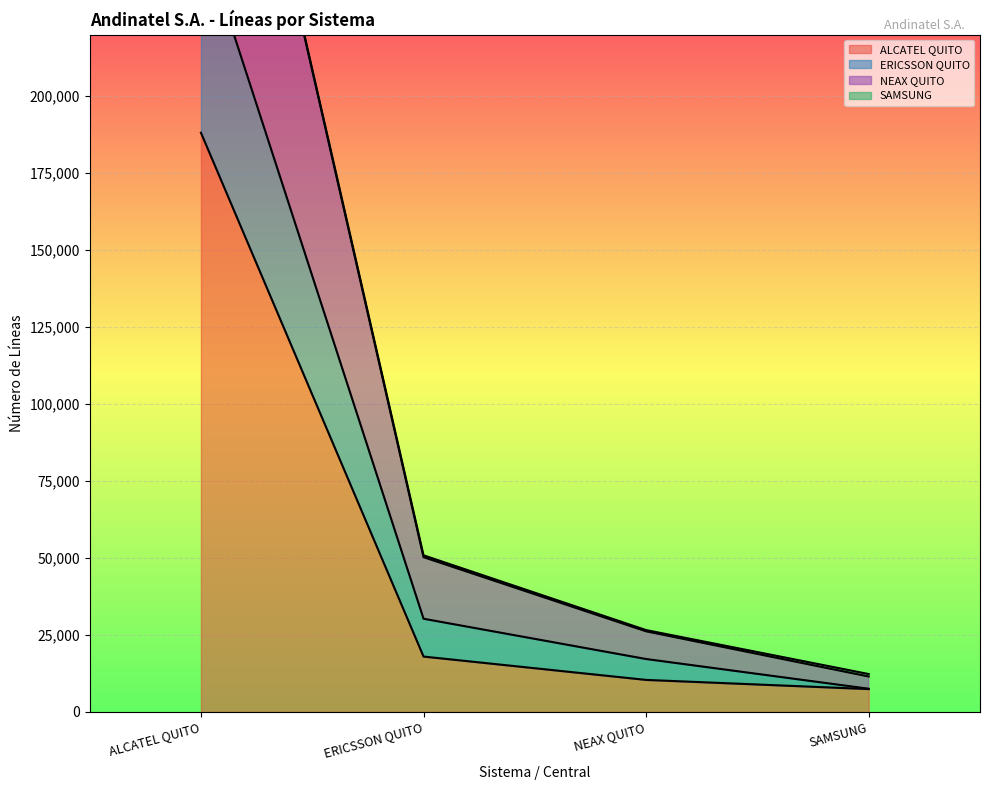

What is the minimum value shown in the chart?

7424